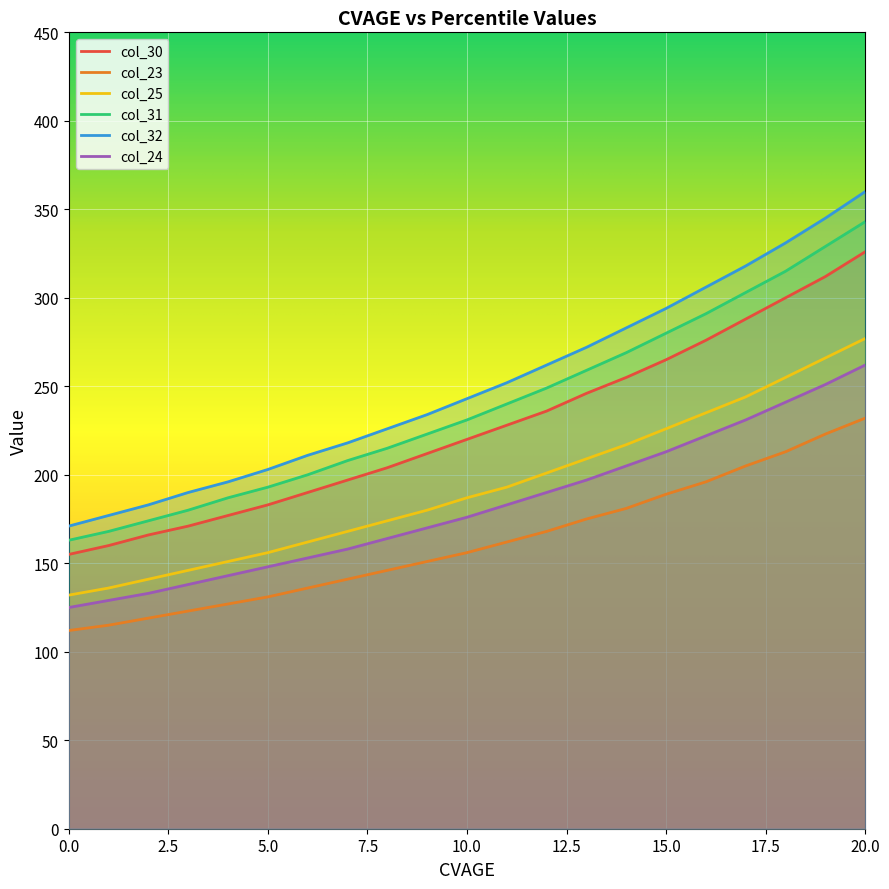

At how many categories does at least one series exceed 308?

4